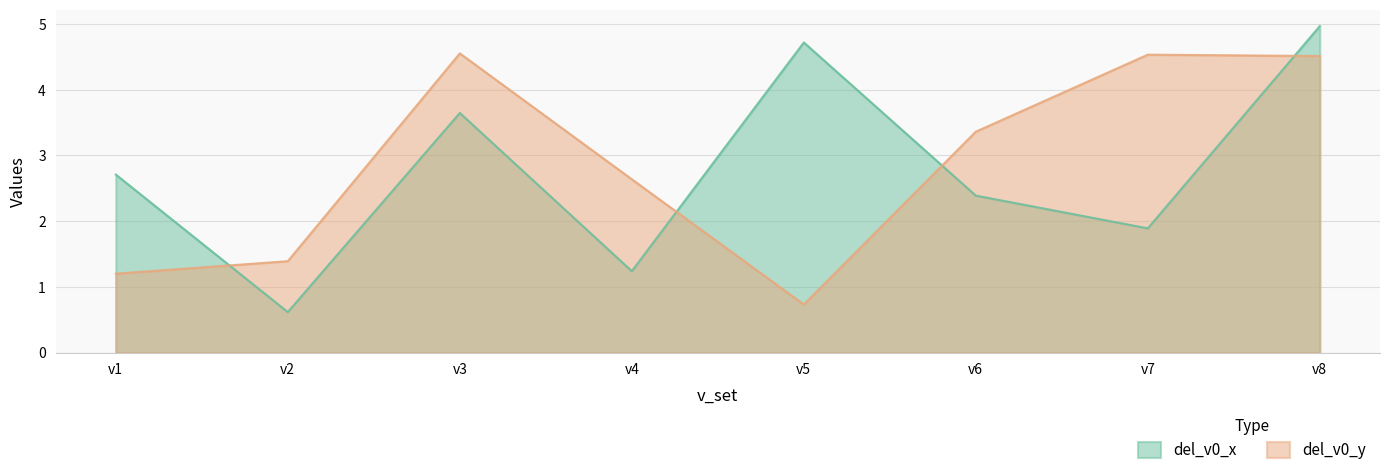

Which series has the largest range (max minus min)?

del_v0_x